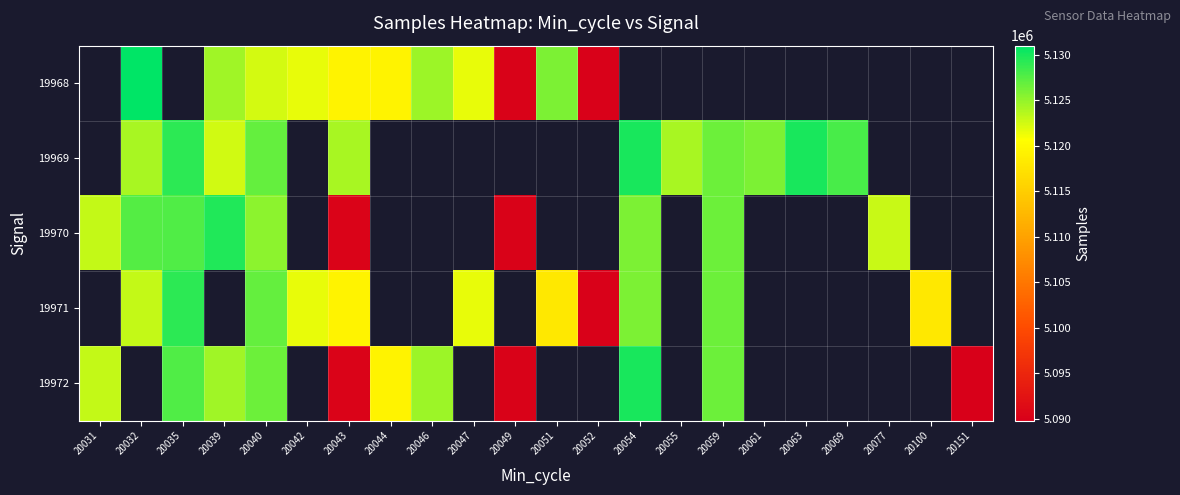

What is the approximate value of 19968 at 20039?

5124555.0